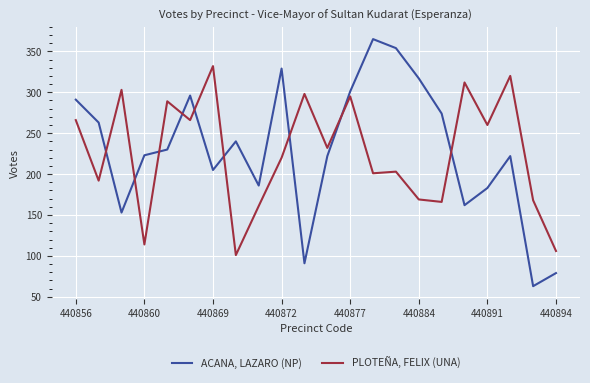

Rank the series by their average value, from highest to lowest.

ACANA, LAZARO (NP), PLOTEÑA, FELIX (UNA)